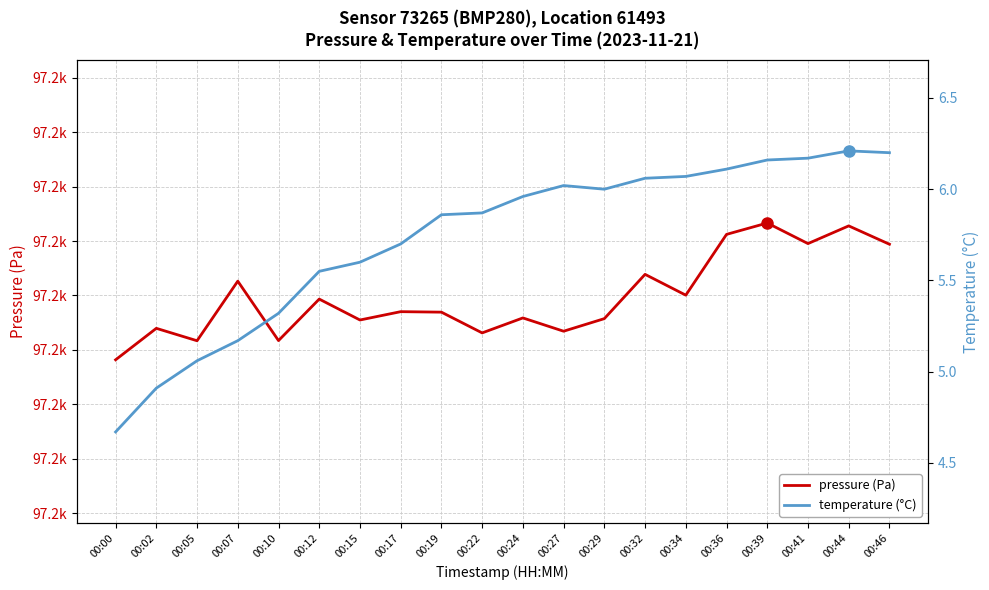

What is the sum of the temperature (°C) values at 00:41 and 00:36?

12.3